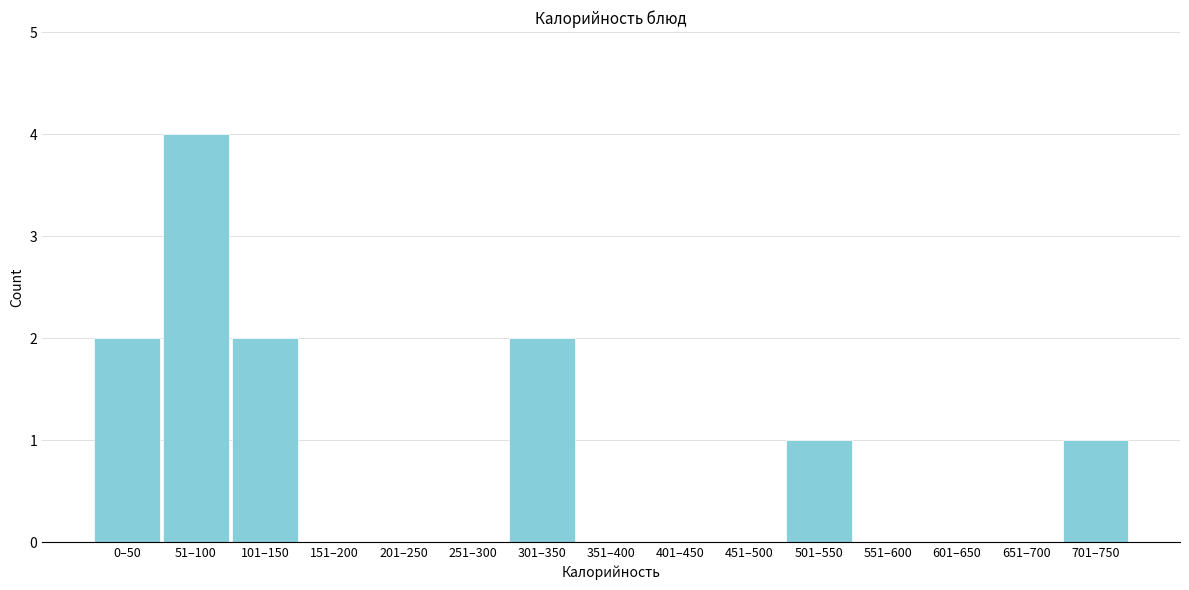

Reading right to left, list all the values displayed in this chart.

701–750=1	651–700=0	601–650=0	551–600=0	501–550=1	451–500=0	401–450=0	351–400=0	301–350=2	251–300=0	201–250=0	151–200=0	101–150=2	51–100=4	0–50=2